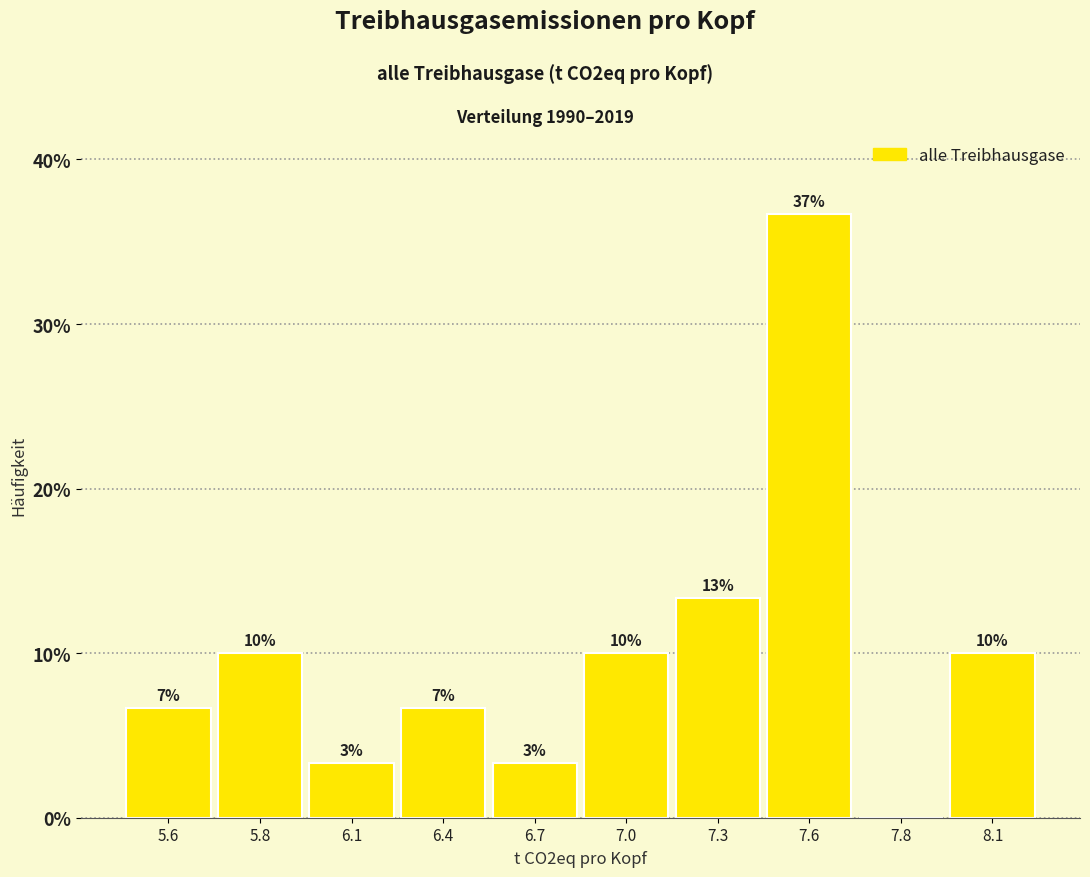

Are the bars horizontal?

No